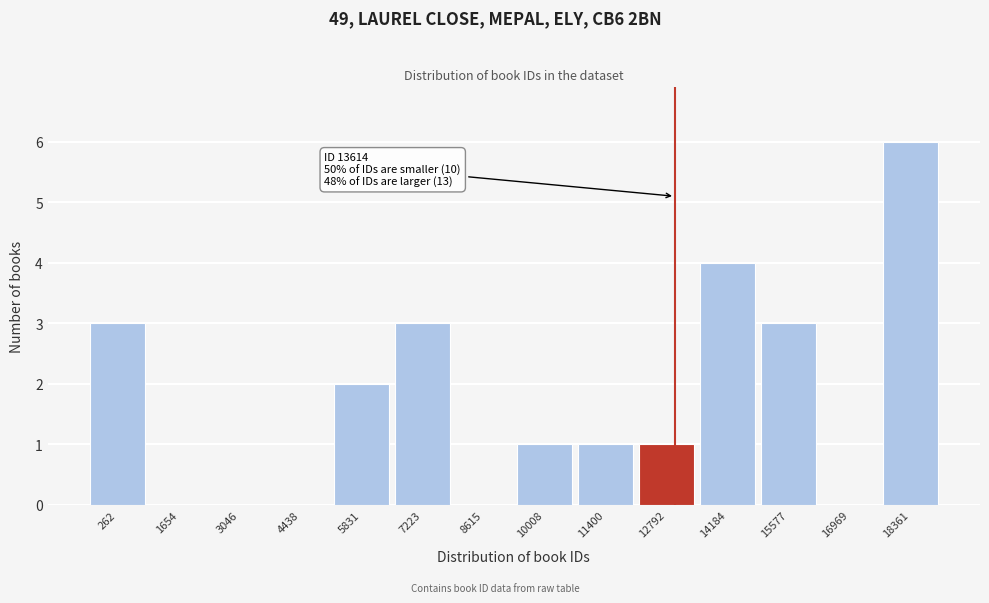

Reading left to right, what are all the values shown in this chart?

262=3	1654=0	3046=0	4438=0	5831=2	7223=3	8615=0	10008=1	11400=1	12792=1	14184=4	15577=3	16969=0	18361=6